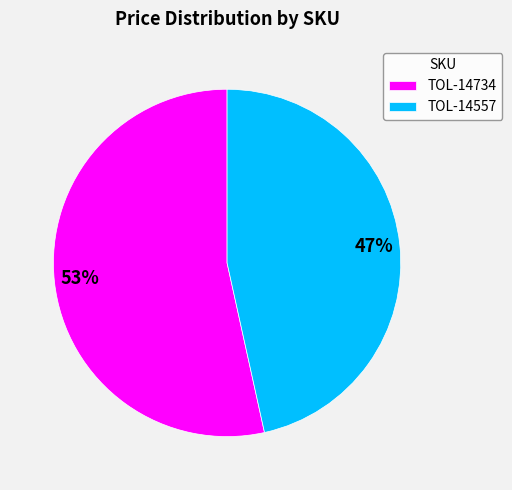

What is the largest slice in the pie chart?

TOL-14734